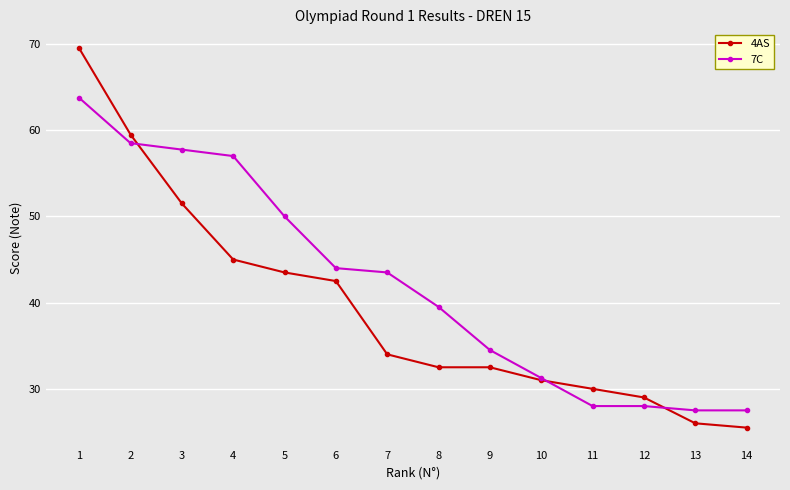

Rank the series by their maximum value, from lowest to highest.

7C, 4AS